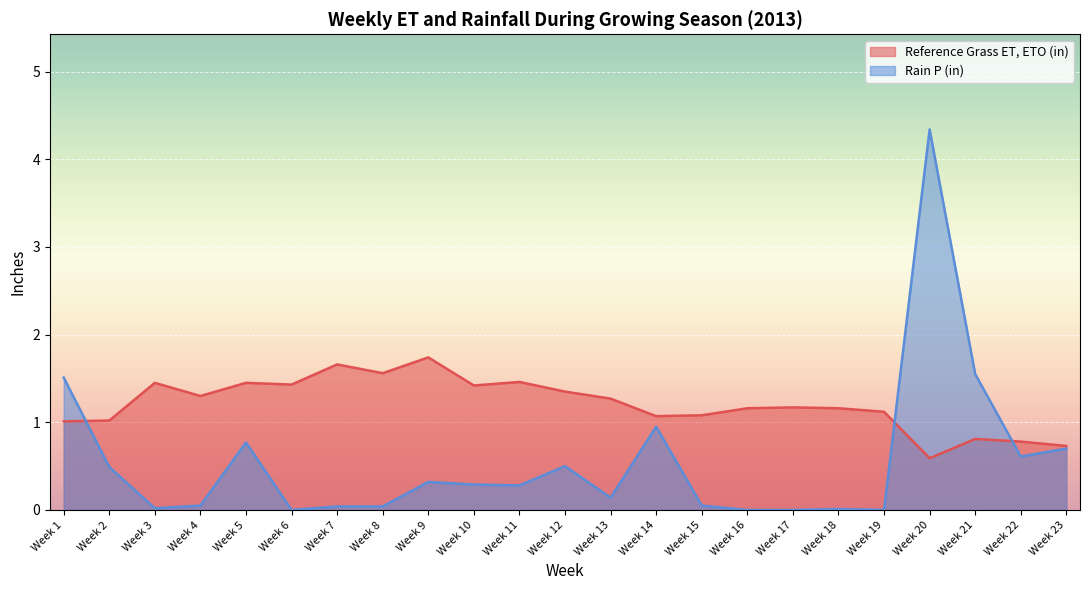

What is the total value across all series at Week 20?

4.9